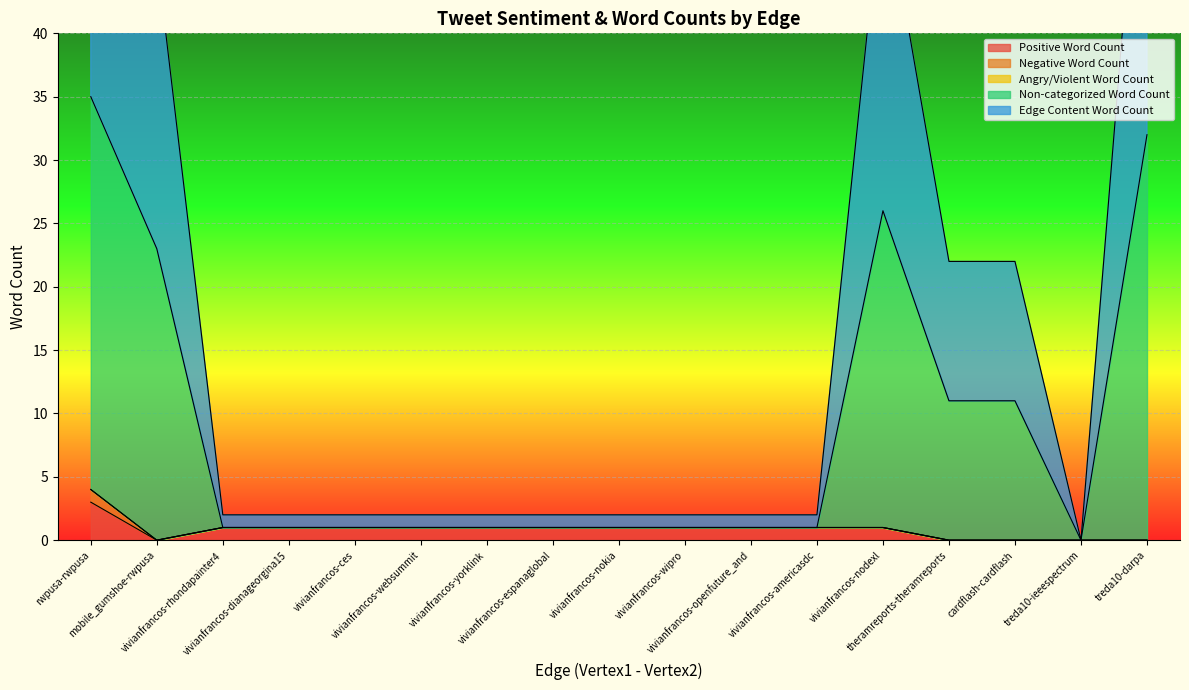

How many interior local valleys does the Positive Word Count series have?

1